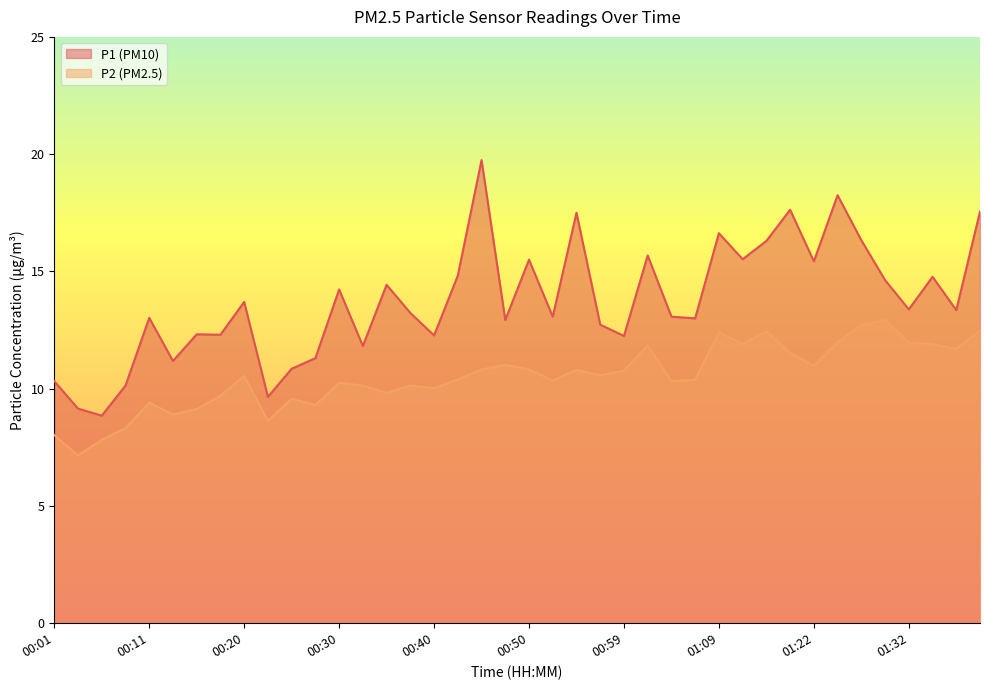

Where is the first local minimum for P1?

00:06